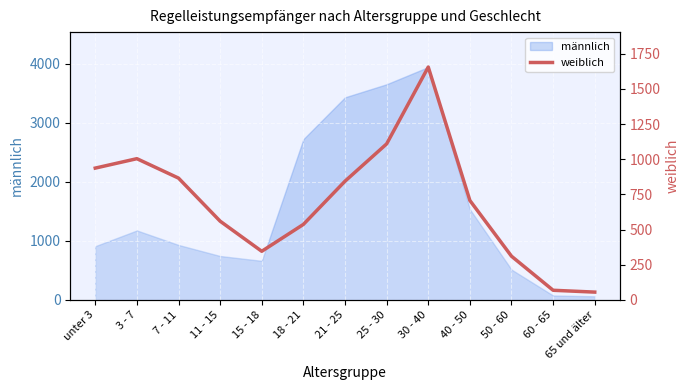

Reading left to right, what are all the values shown in this chart?

937	1004	866	560	346	537	844	1109	1655	707	311	69	56